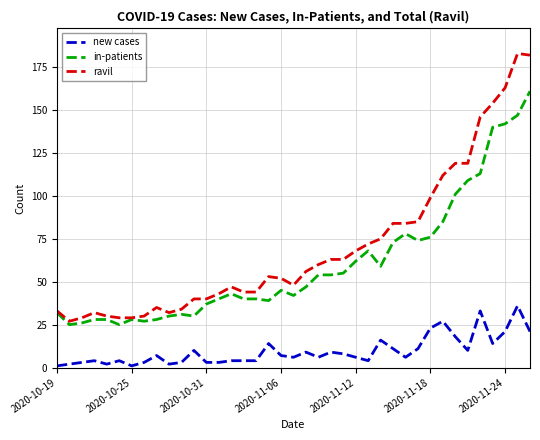

List the series in order of their peak value, highest first.

ravil, in-patients, new cases